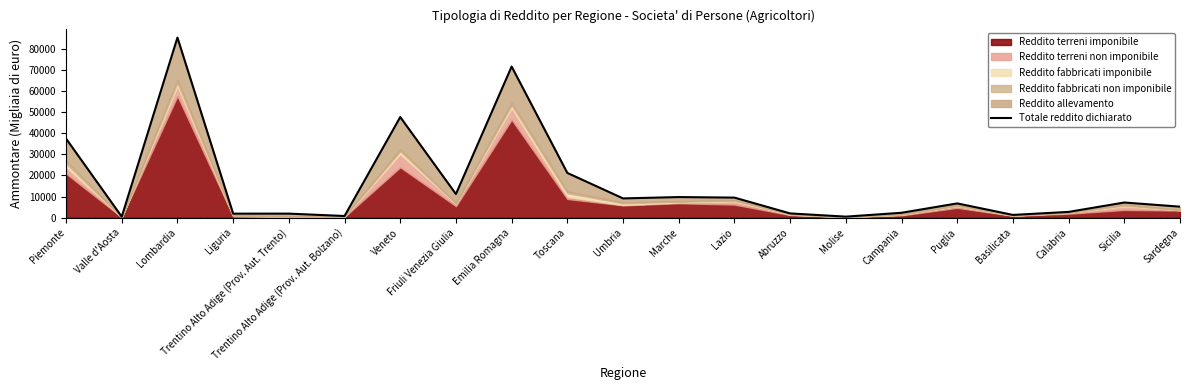

Is it true that the value at Lombardia is 85437?

True